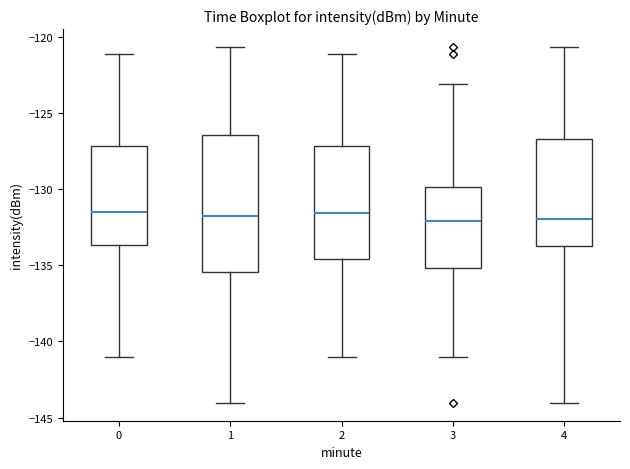

Comparing the boxes themselves (not the whiskers), which one is the tallest?

1